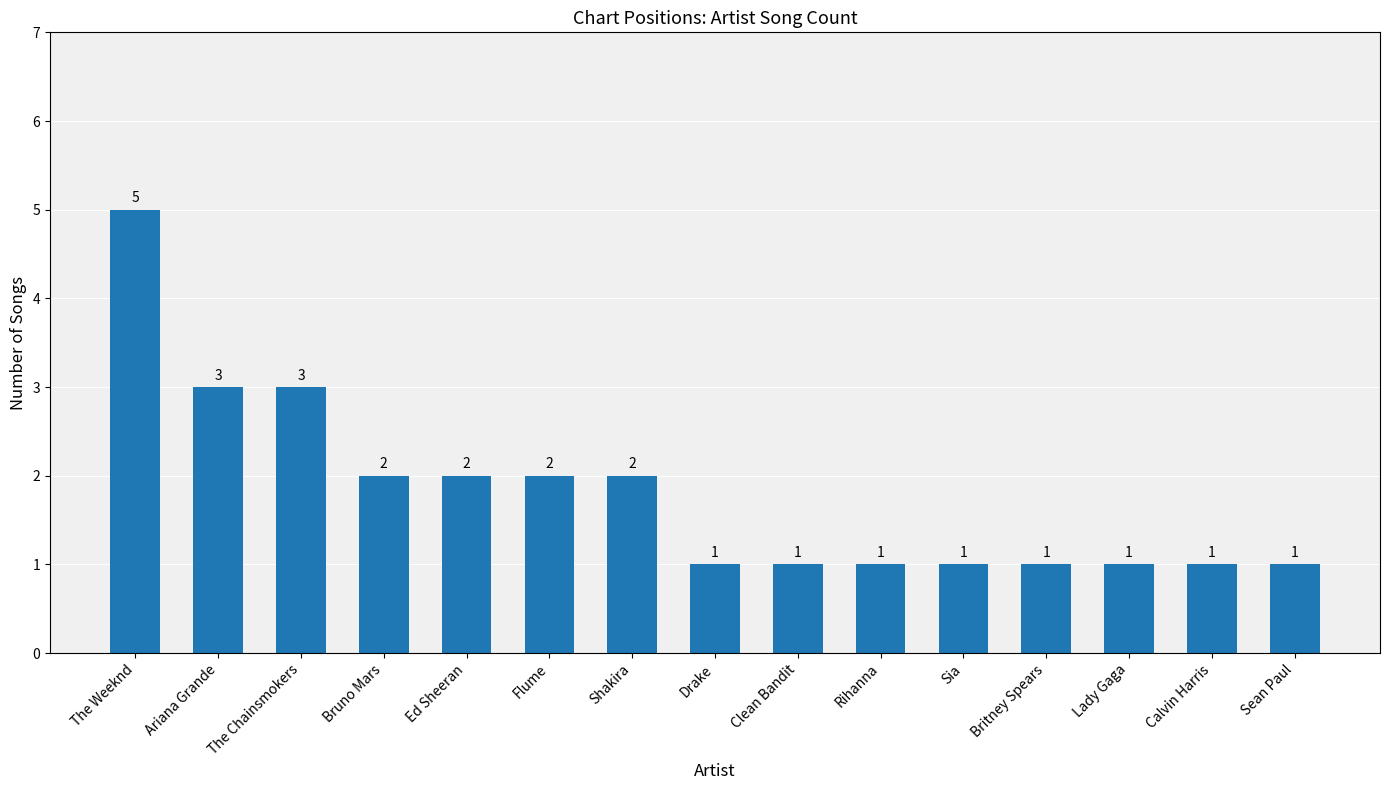

What is the label of the 5th bar from the right?

Sia